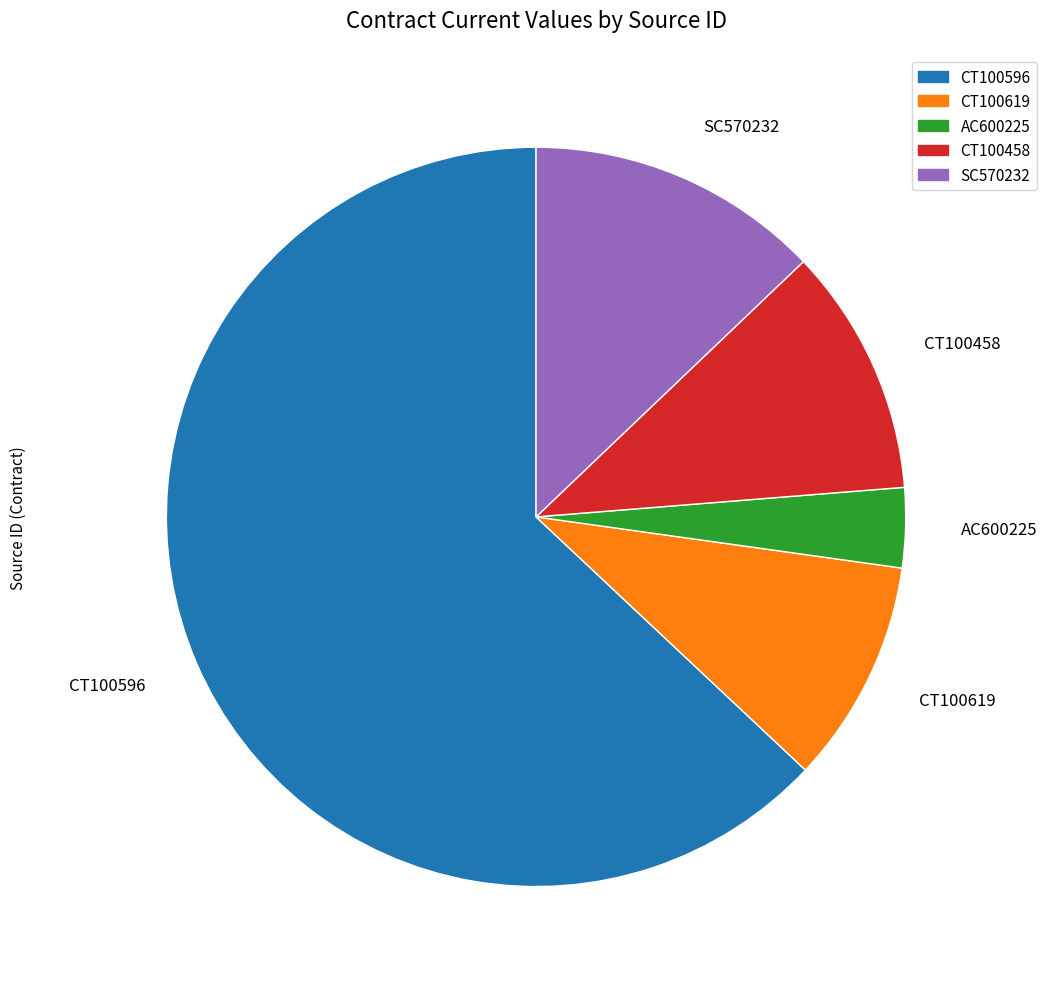

Which slice is the smallest?

AC600225